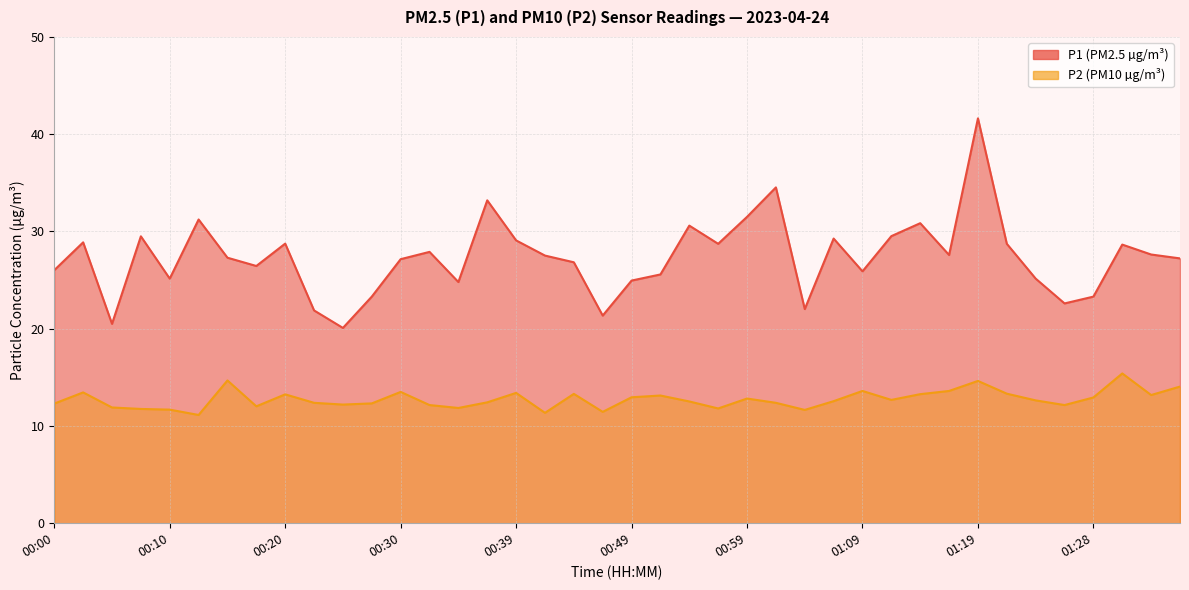

At how many categories does at least one series exceed 32?

3